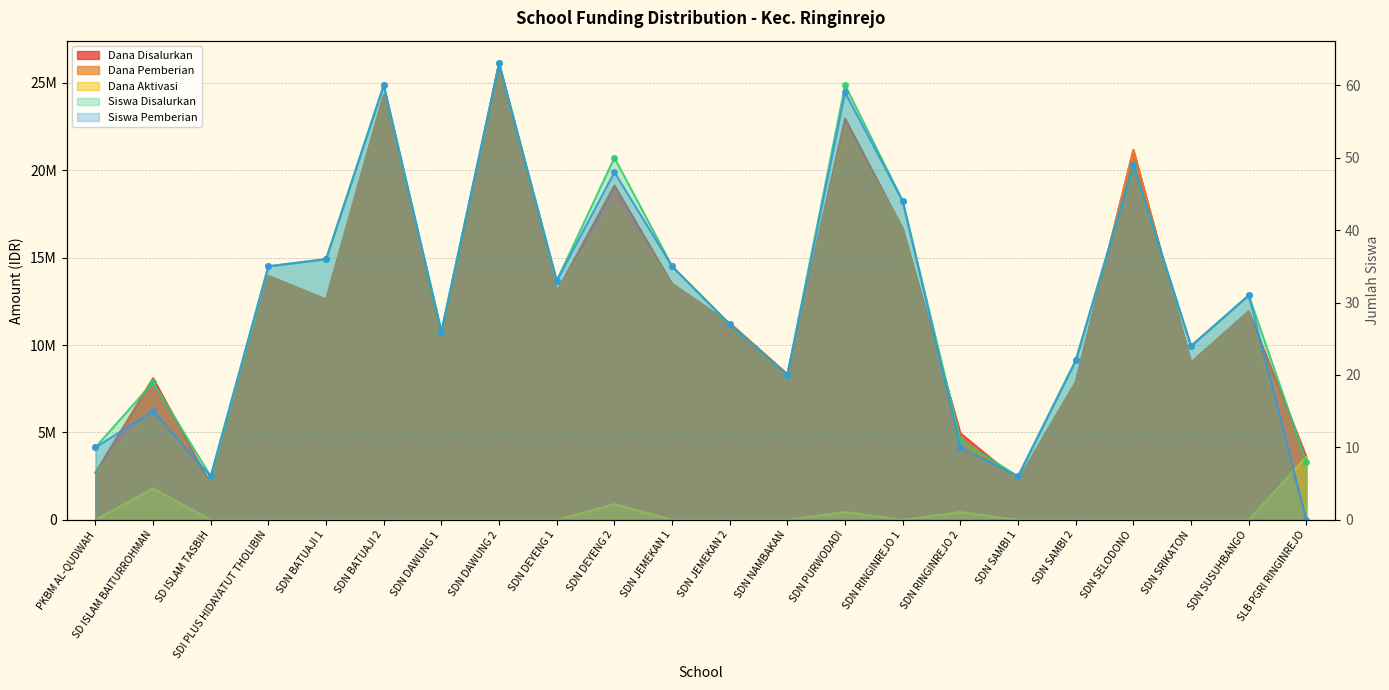

Reading right to left, transcribe all the data shown in this chart.

Dana Disalurkan: 3600000	11925000	9000000	21150000	7875000	2250000	4950000	16650000	22950000	8325000	11250000	13500000	19125000	13050000	26100000	10350000	24300000	12600000	13950000	2025000	8100000	2700000
Dana Pemberian: 0	11925000	9000000	21150000	7875000	2250000	4500000	16650000	22500000	8325000	11250000	13500000	18225000	13050000	26100000	10350000	24300000	12600000	13950000	2025000	6300000	2700000
Siswa Disalurkan: 8	31	24	49	22	6	11	44	60	20	27	35	50	33	63	26	60	36	35	6	19	10
Siswa Pemberian: 0	31	24	49	22	6	10	44	59	20	27	35	48	33	63	26	60	36	35	6	15	10
Dana Aktivasi: 3600000	0	0	0	0	0	450000	0	450000	0	0	0	900000	0	0	0	0	0	0	0	1800000	0